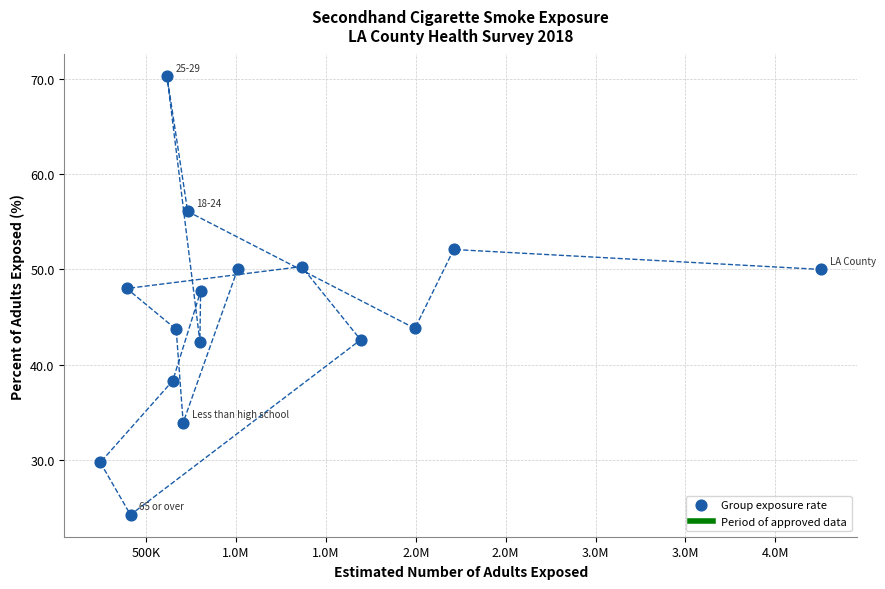

What is the range of Y values (max minus min)?

46.1